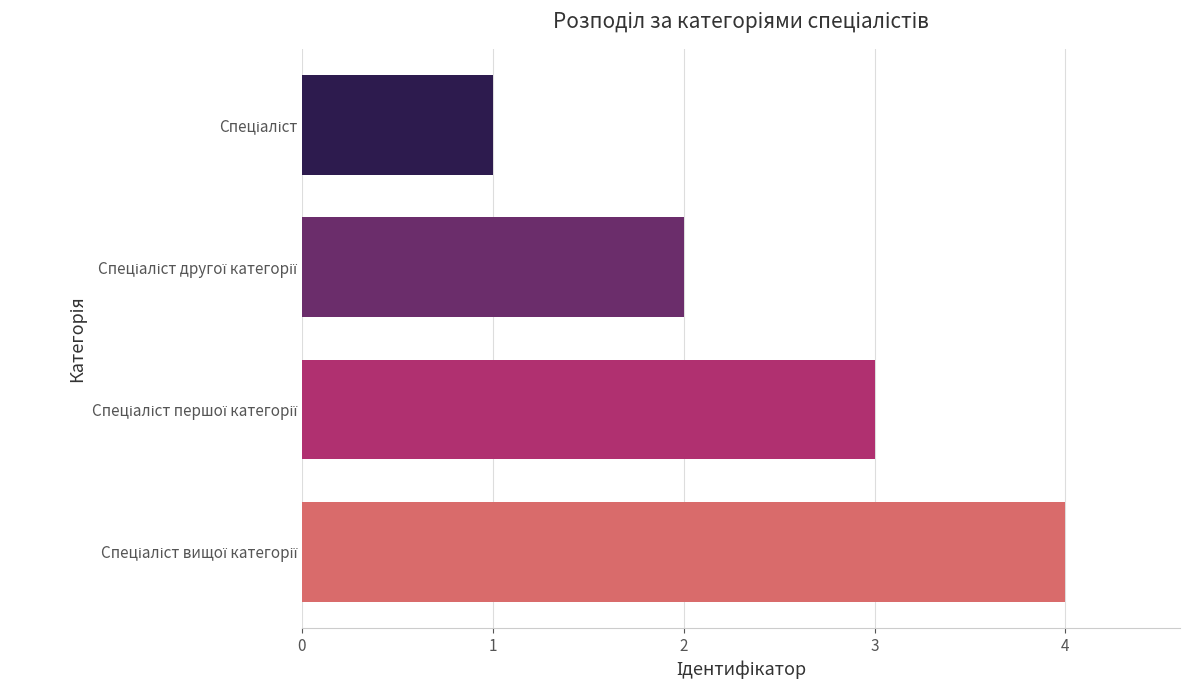

What is the smallest value displayed?

1